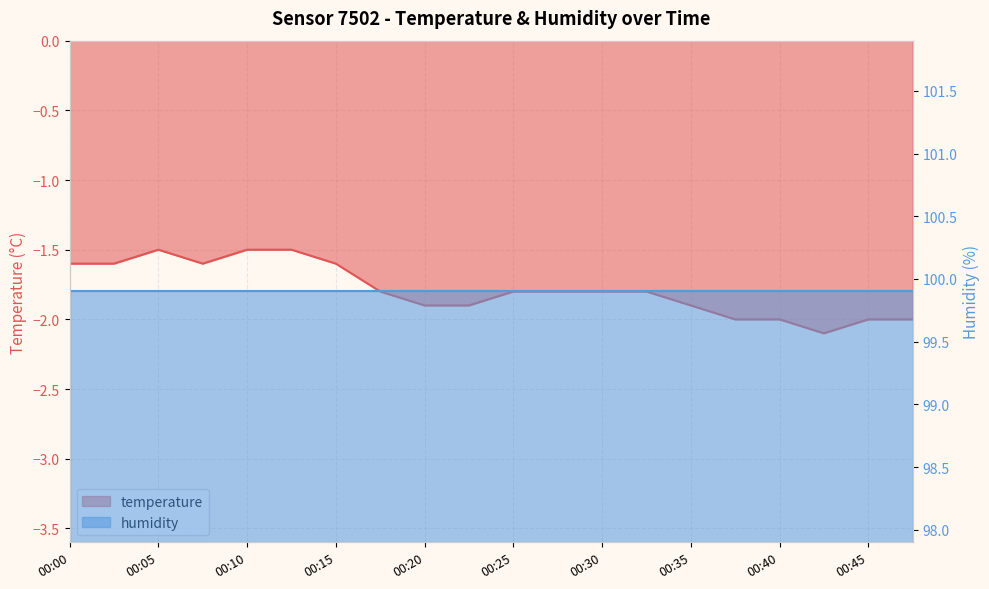

What is the smallest value displayed?

-2.1